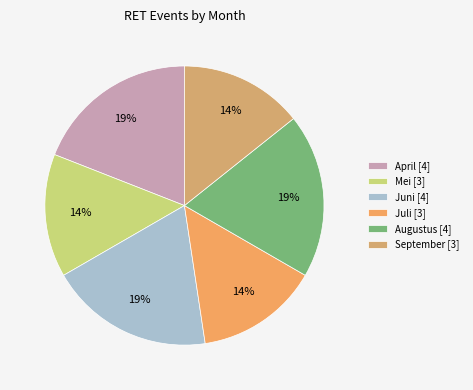

Combined, do Mei and Augustus account for over 50%?

No